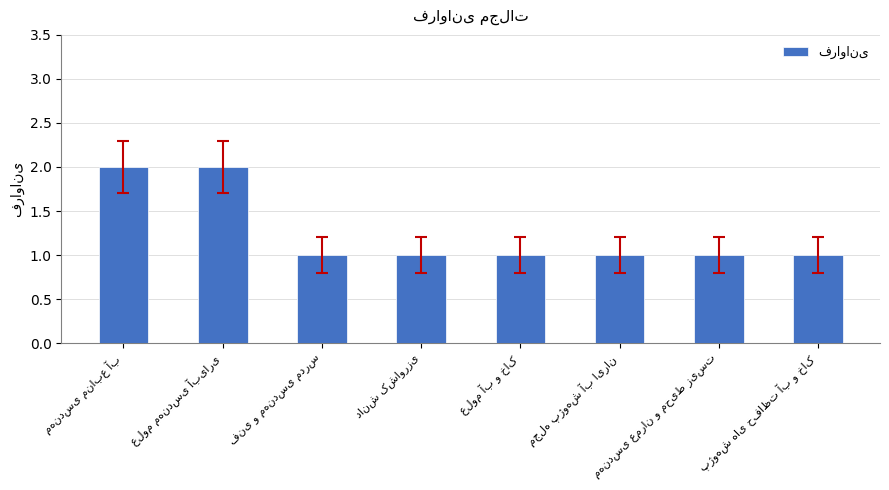

What is the sum of all values?

10